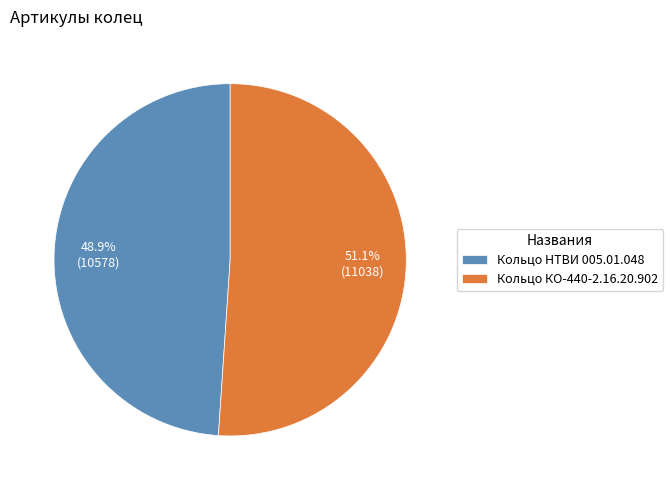

What is the smallest slice in the pie chart?

Кольцо НТВИ 005.01.048